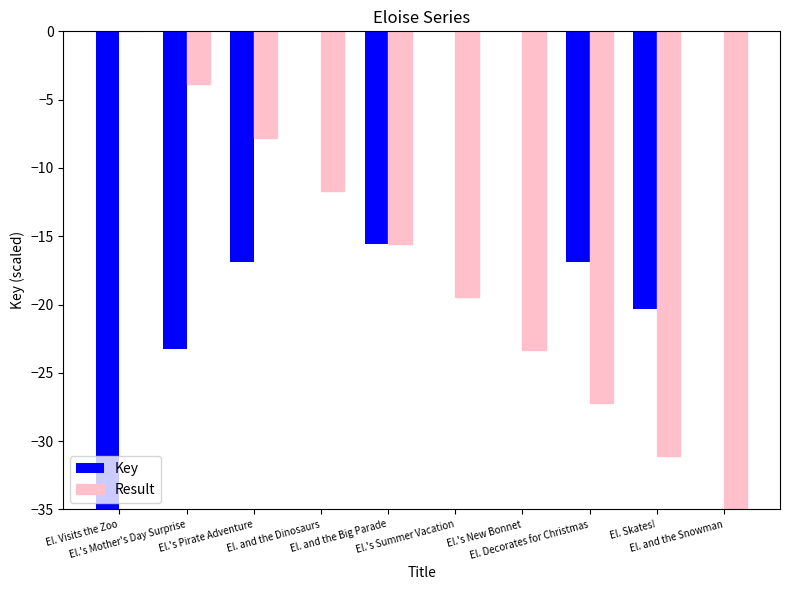

Are the bars horizontal?

No